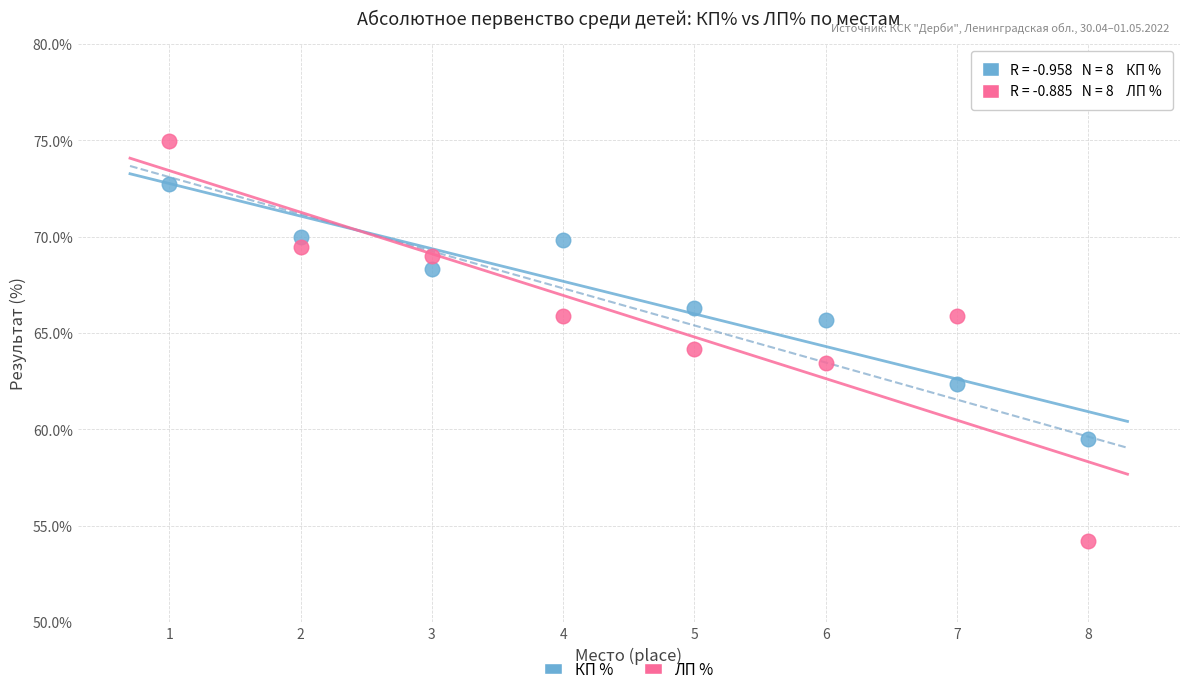

Which series has the largest Y range (max minus min)?

ЛП %